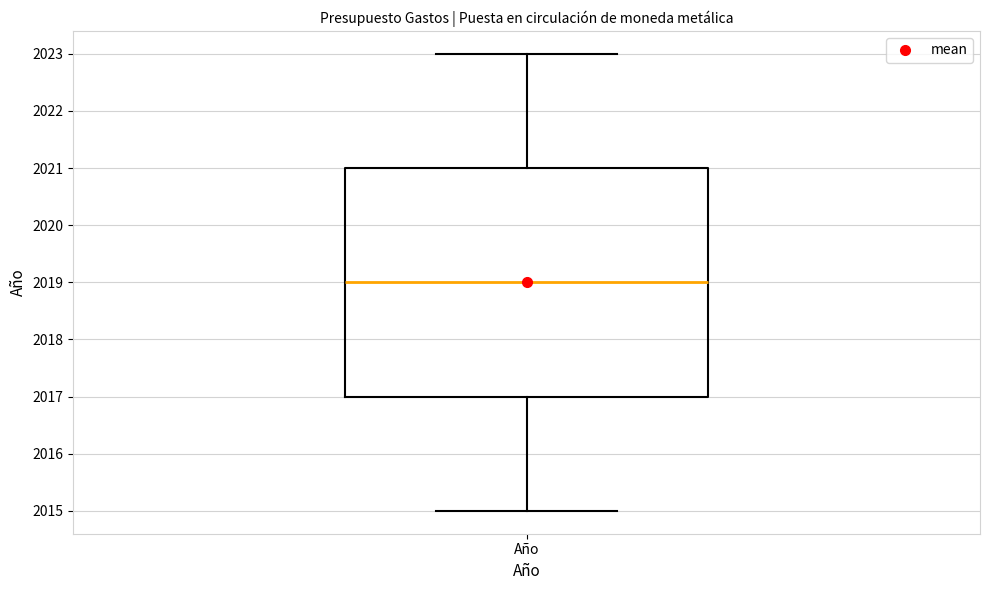

Where is the upper edge of the box for Año on the y-axis? The values are not printed on the chart, so give them approximately, as read against the axis.

2021